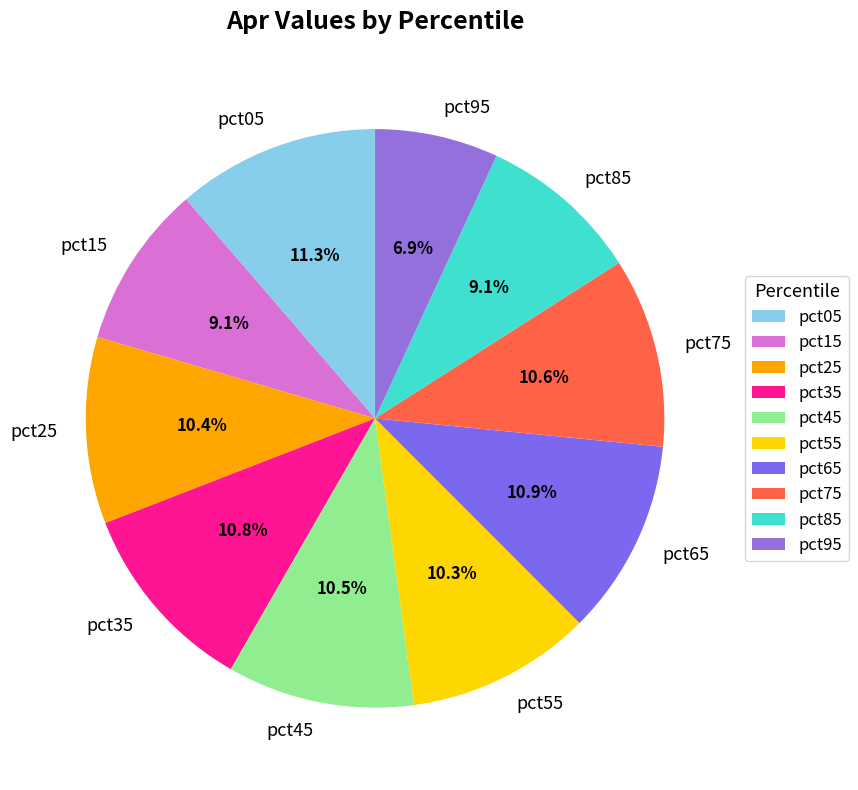

Which category has the smallest portion of the pie?

pct95